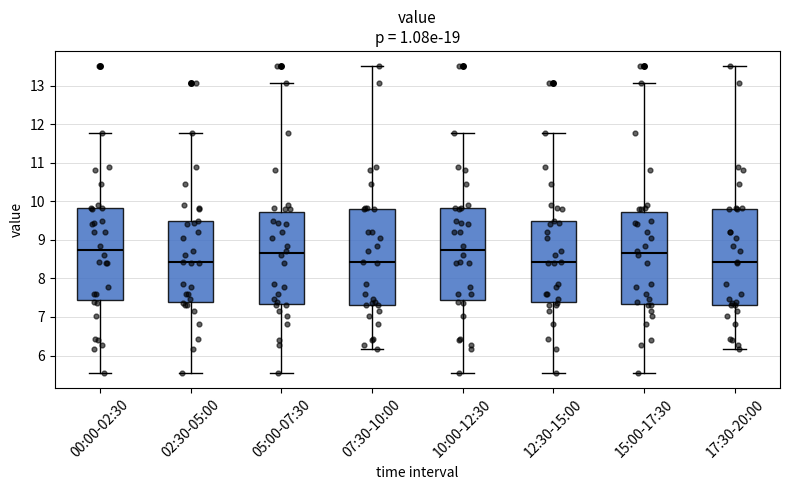

Reading left to right, read every box against the y-axis: the position of its median line, the range the box covers, and the ends of its whiskers. The values are not printed on the chart, so give them approximately, as read against the axis.

00:00-02:30: median 8.7, box 7.5 to 9.8, whiskers 5.6 to 11.8
02:30-05:00: median 8.4, box 7.4 to 9.5, whiskers 5.6 to 11.8
05:00-07:30: median 8.7, box 7.3 to 9.7, whiskers 5.6 to 13.1
07:30-10:00: median 8.4, box 7.3 to 9.8, whiskers 6.2 to 13.5
10:00-12:30: median 8.7, box 7.5 to 9.8, whiskers 5.6 to 11.8
12:30-15:00: median 8.4, box 7.4 to 9.5, whiskers 5.6 to 11.8
15:00-17:30: median 8.7, box 7.3 to 9.7, whiskers 5.6 to 13.1
17:30-20:00: median 8.4, box 7.3 to 9.8, whiskers 6.2 to 13.5